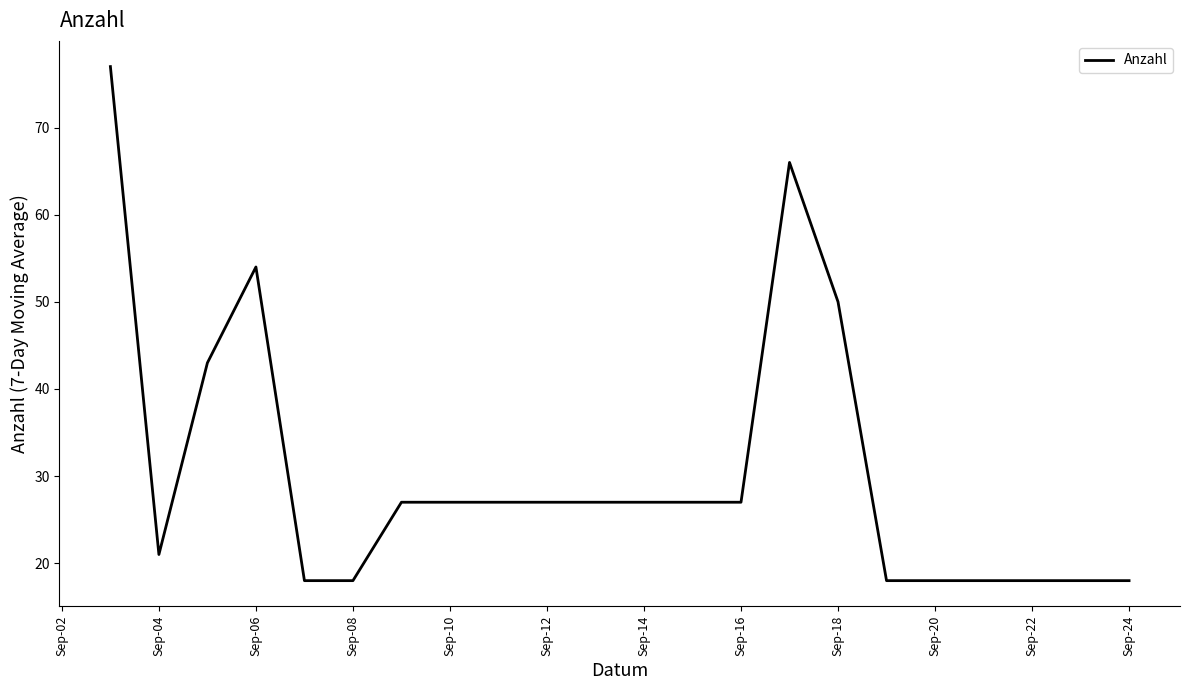

What is the smallest value displayed?

18